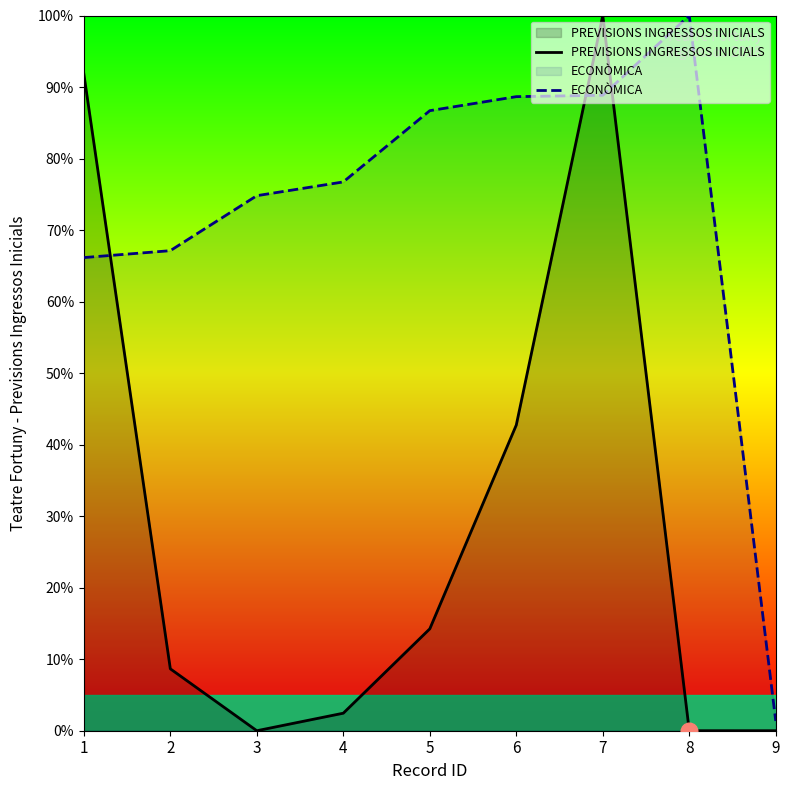

At which category does the chart reach its peak across all series?

7